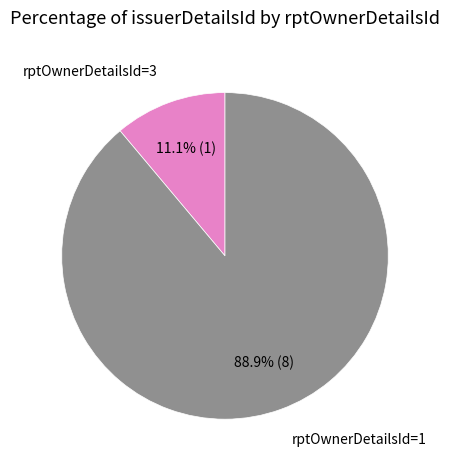

Is there a majority slice in this chart?

Yes